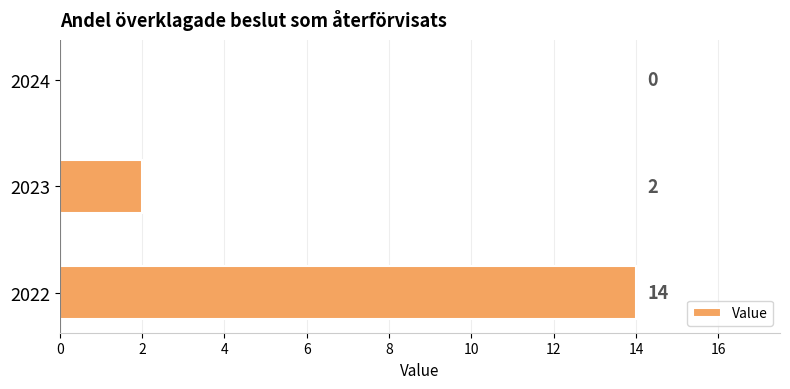

The value at 2024 is -8. True or false?

False